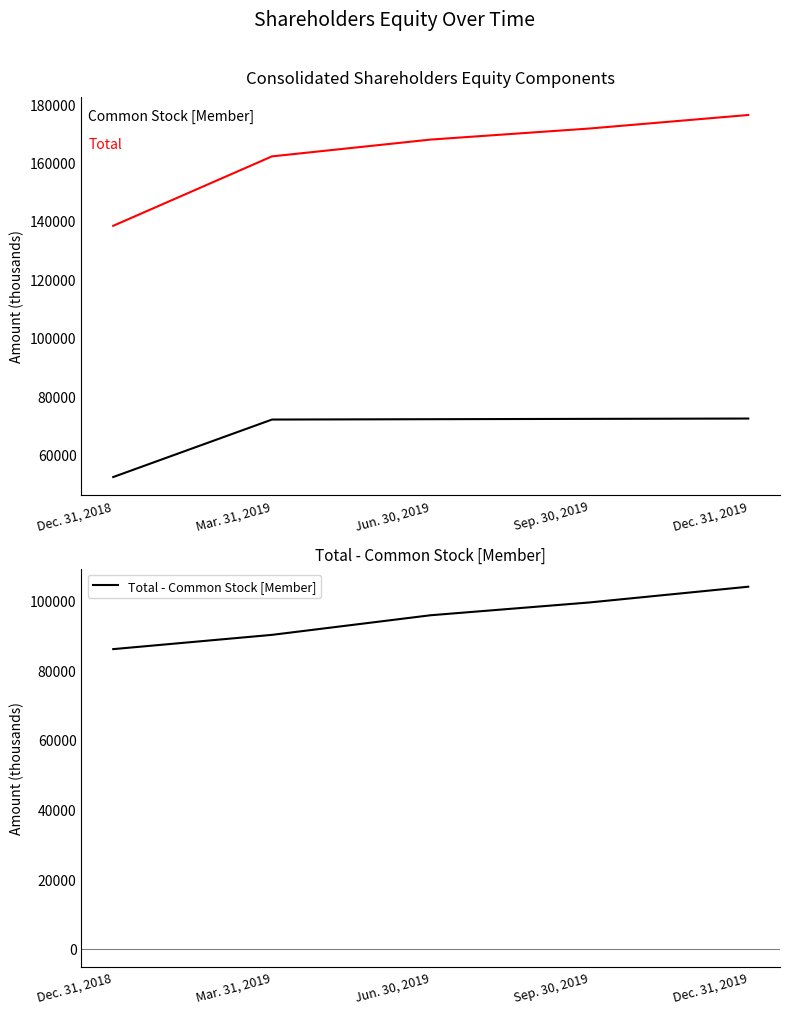

At which label does Common Stock [Member] first exceed 72087?

Sep. 30, 2019